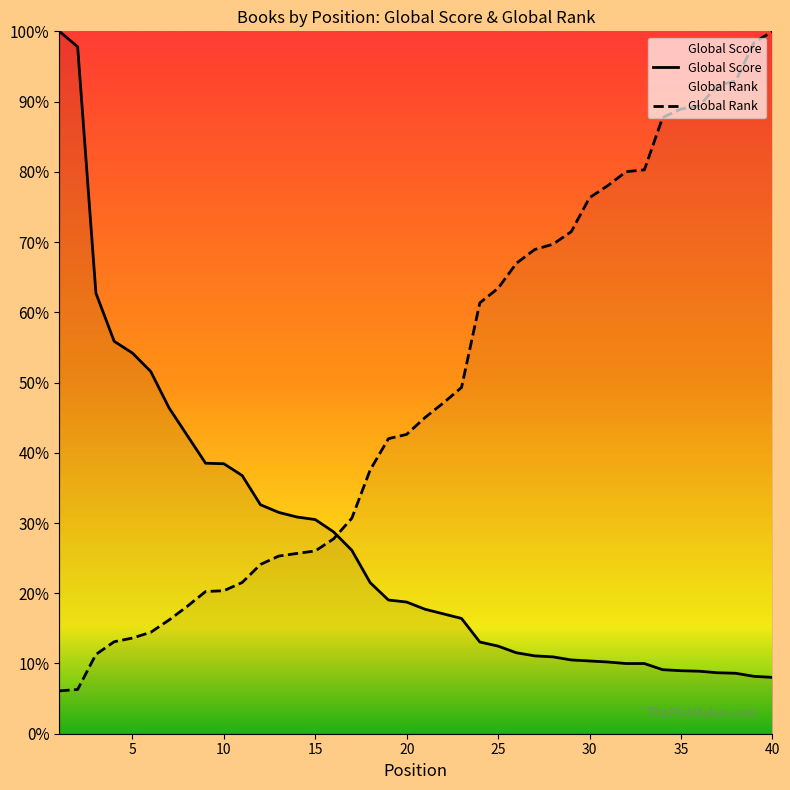

Count the number of data series in this chart.

2